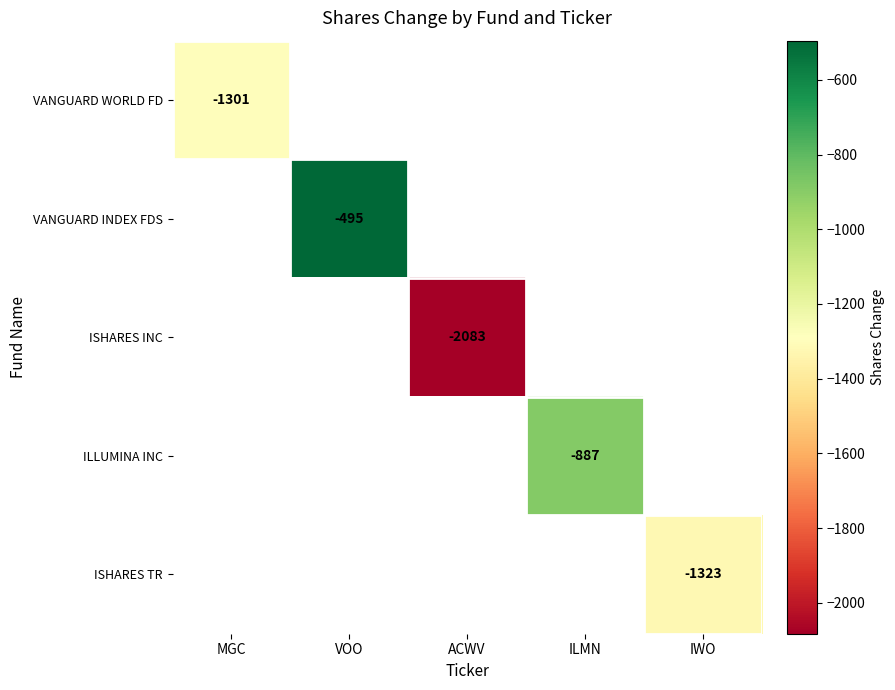

The ISHARES INC series shows -2083 at ACWV. True or false?

True